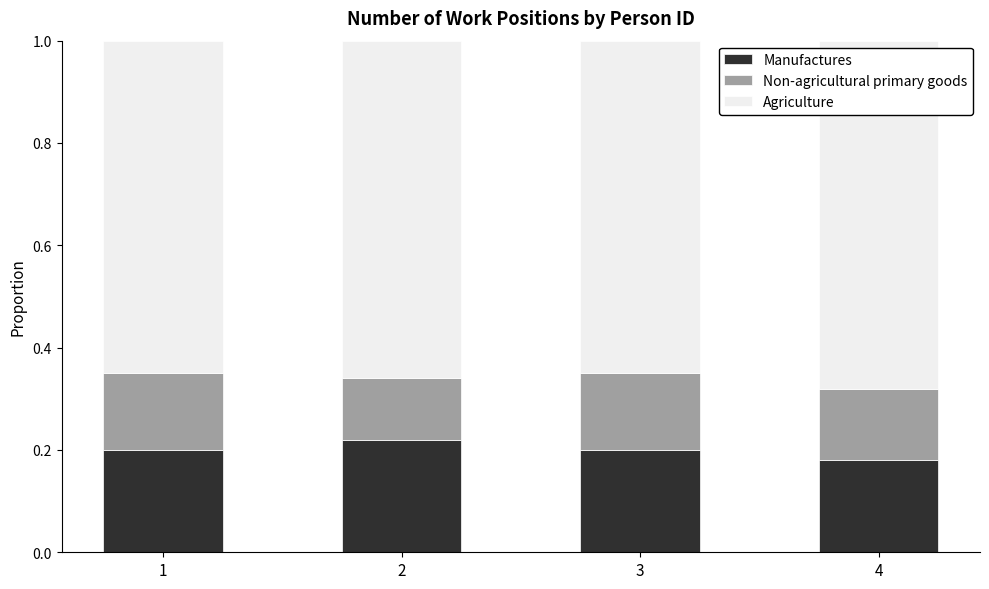

What is the sum of all Manufactures values?

0.8